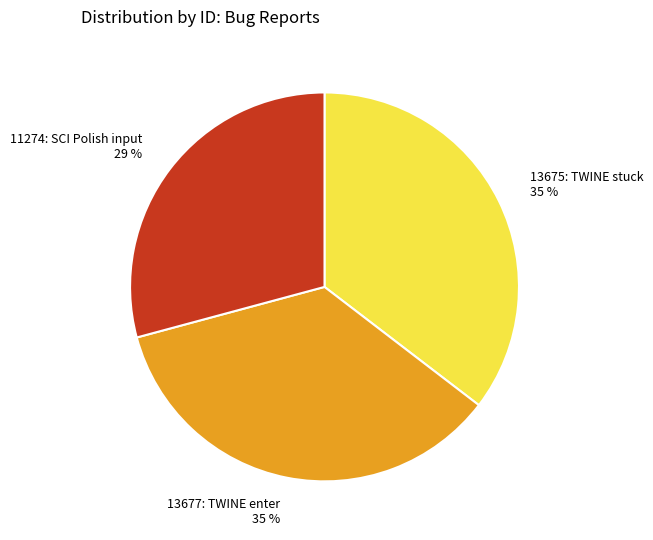

Do 11274: SCI Polish input and 13677: TWINE enter together represent more than half of the pie?

Yes